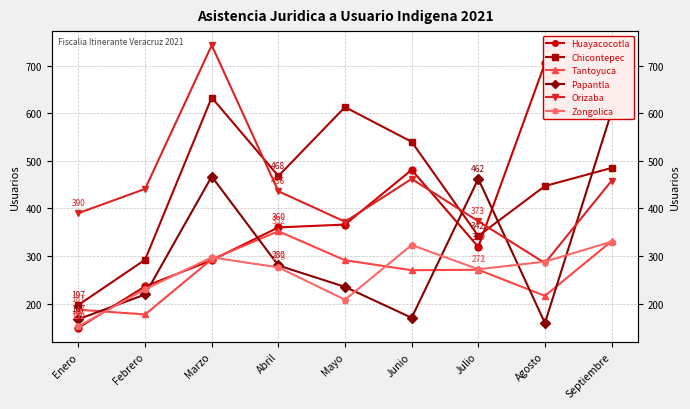

What is the average value of the Orizaba series?

440